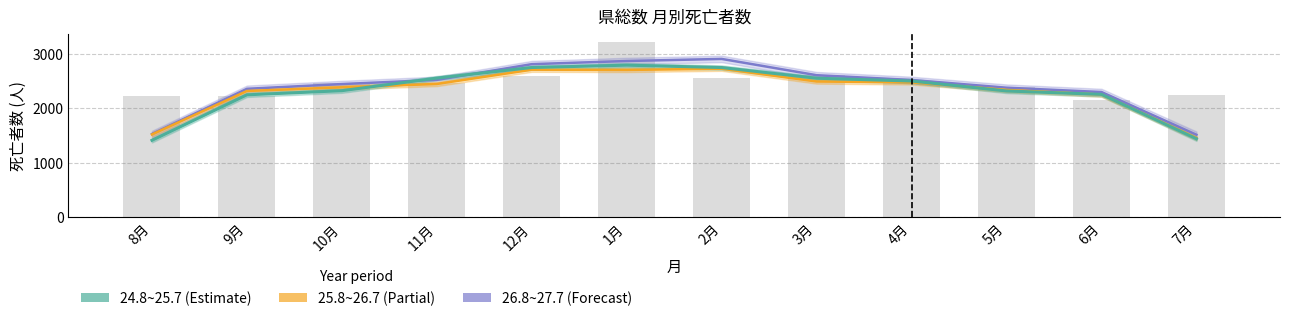

How many data points does each series have?

12